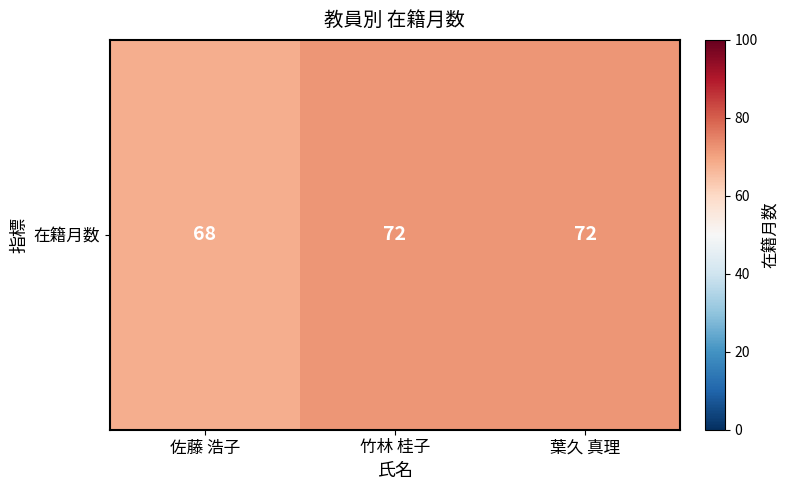

Which label corresponds to the largest value in the chart?

竹林 桂子